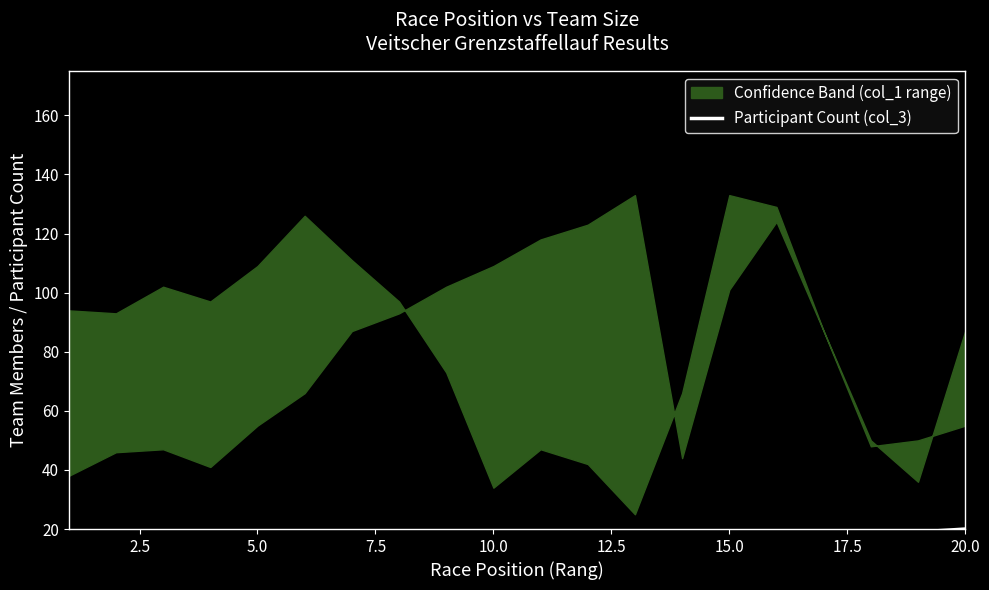

Where is the data nearest to the value 10?

10.0